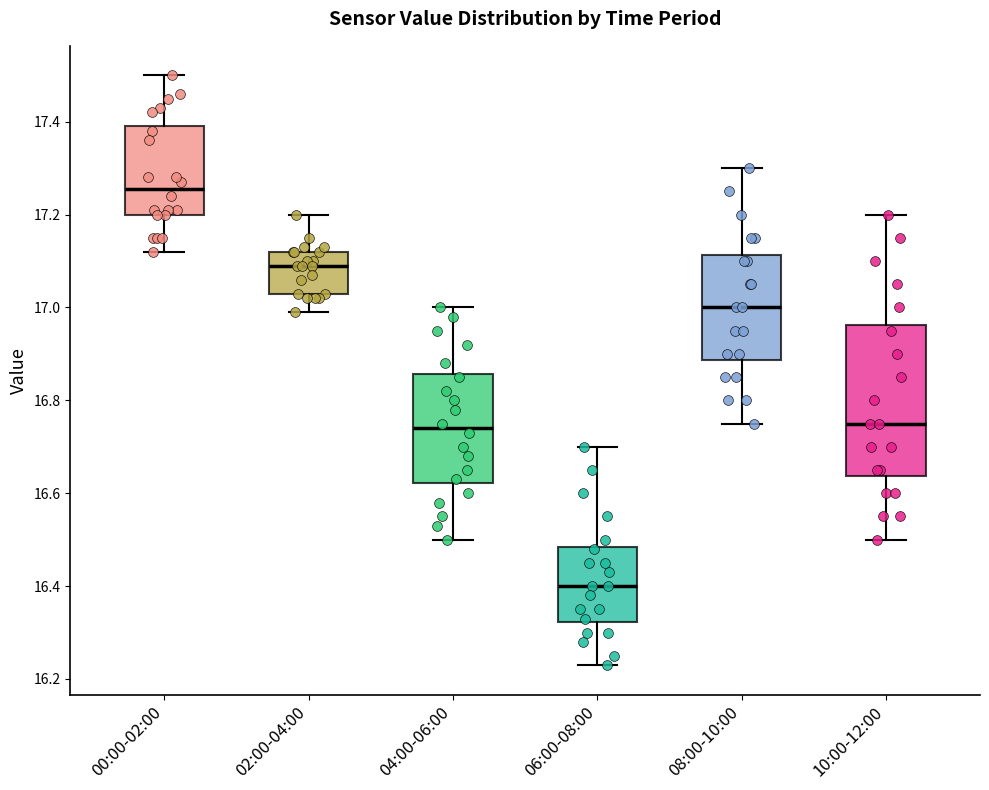

Which box's median line is the lowest?

06:00-08:00